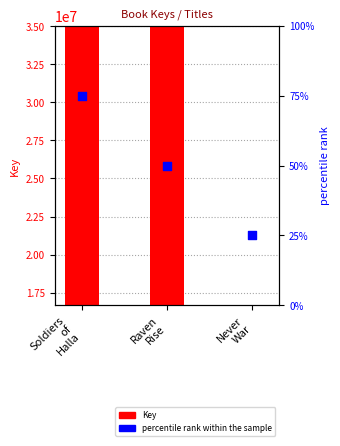

Is the value of Key at Soldiers
of
Halla greater than the value of percentile rank within the sample at Never
War?

Yes